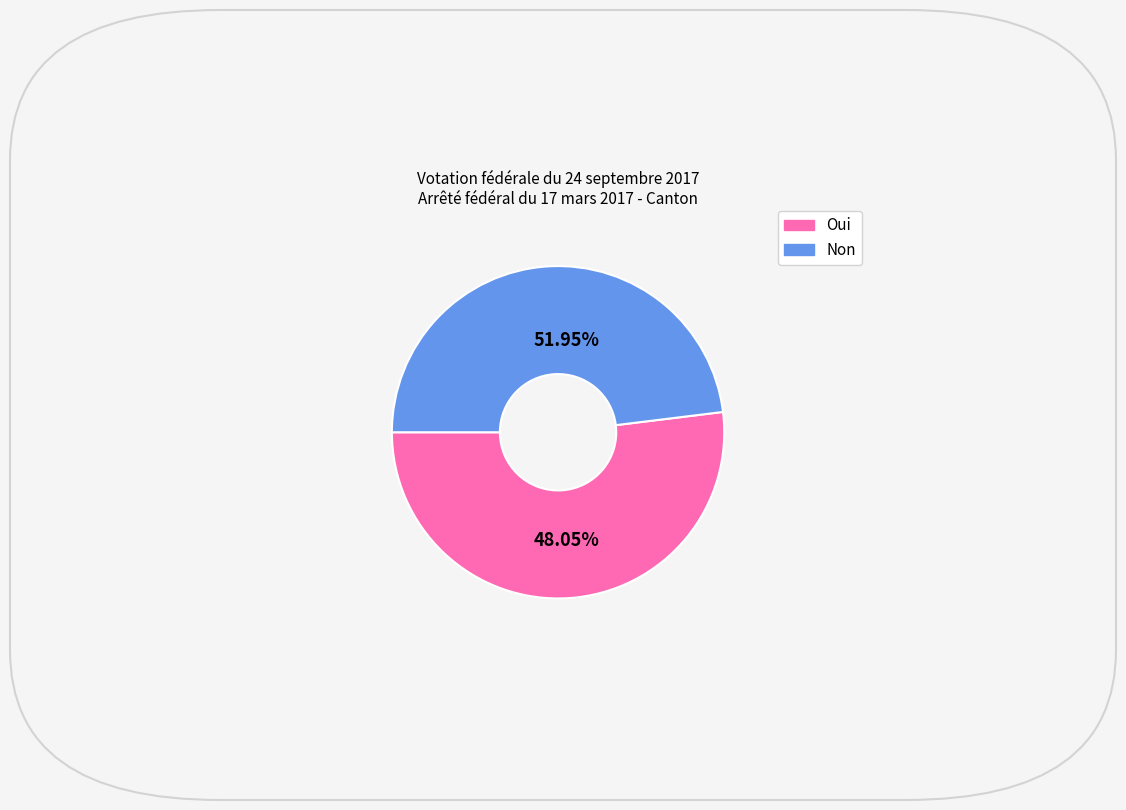

How many segments does this pie chart have?

2